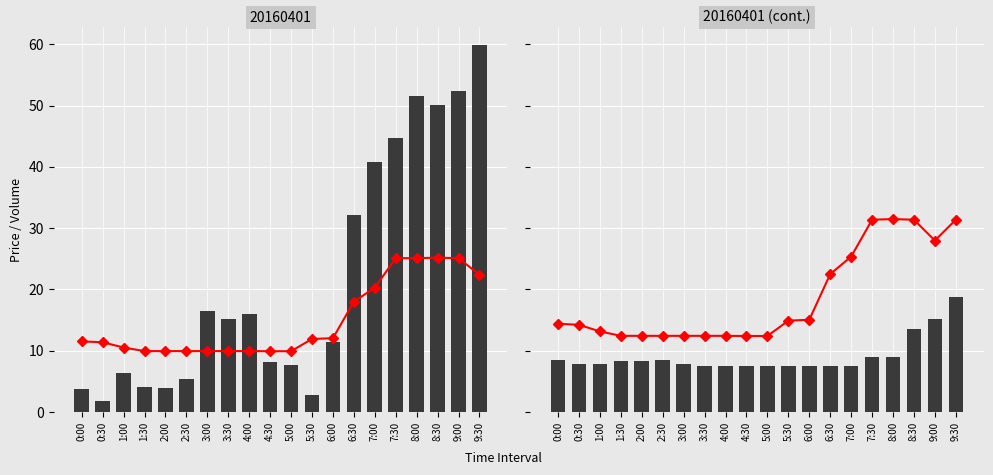

What is the label of the 8th bar from the right?

6:00